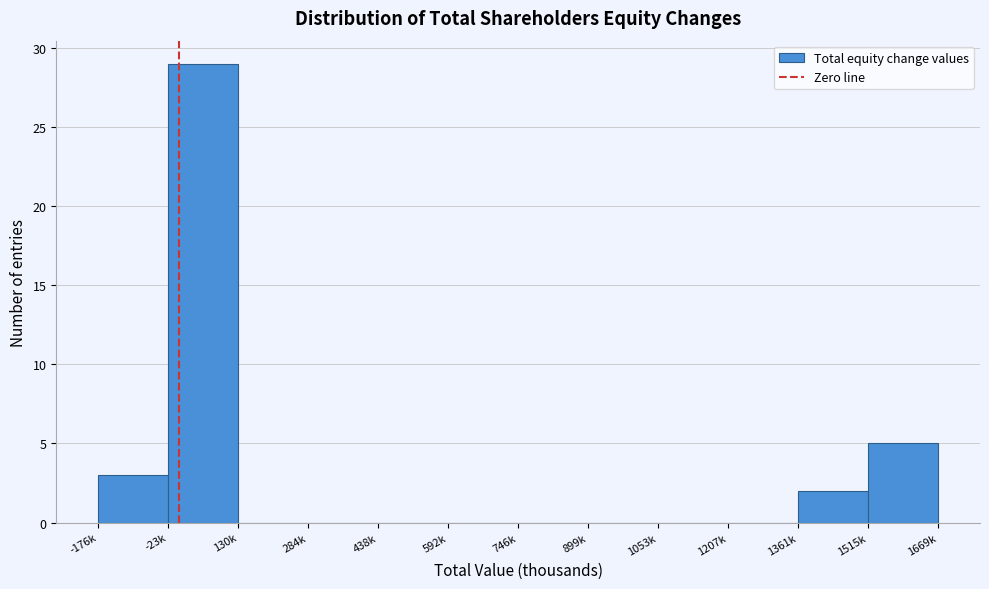

Reading left to right, extract all data points from this chart.

-176k=3	-23k=29	130k=0	284k=0	438k=0	592k=0	746k=0	899k=0	1053k=0	1207k=0	1361k=2	1515k=5